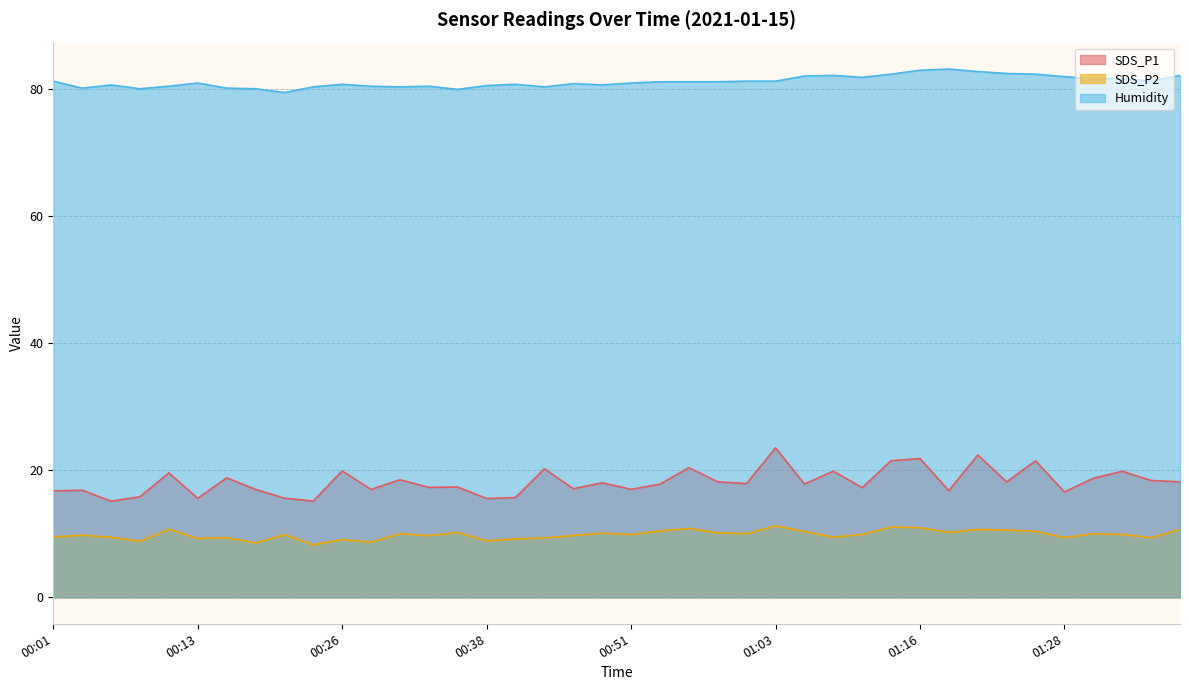

What is the label of the 5th point from the left?

00:11